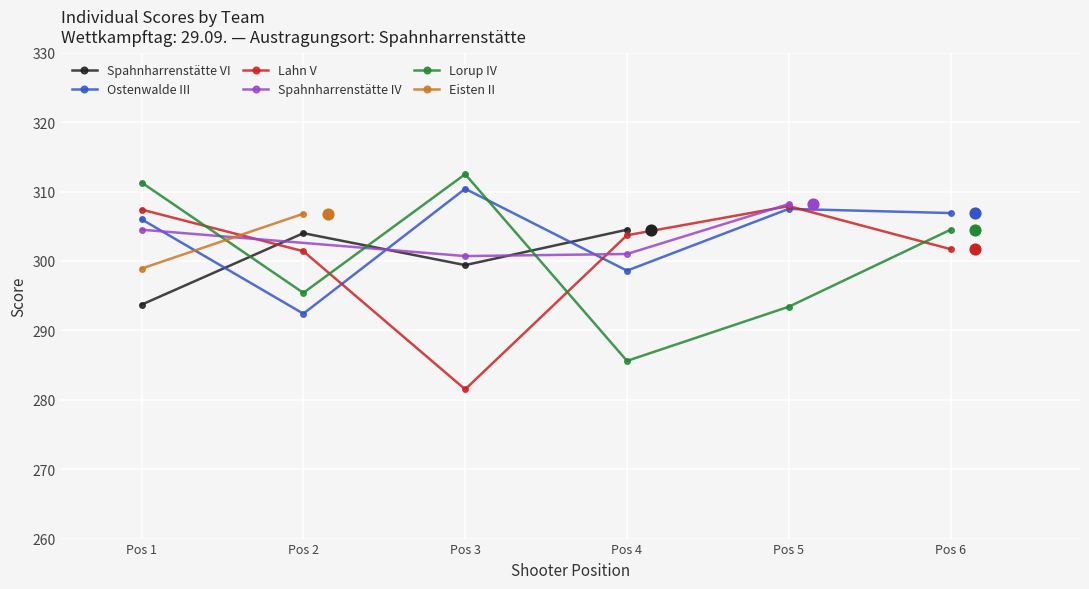

Which series reaches the minimum Y coordinate?

Lahn V